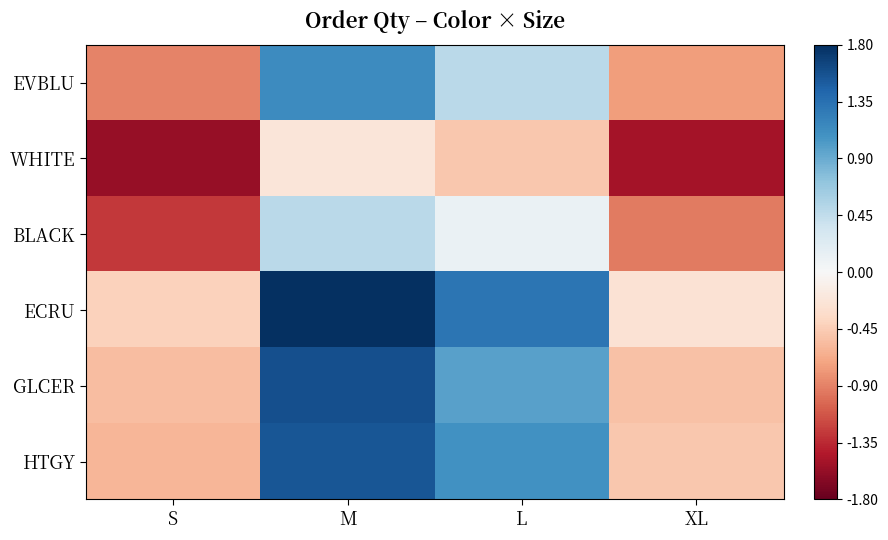

Between XL and S, which is larger?

XL